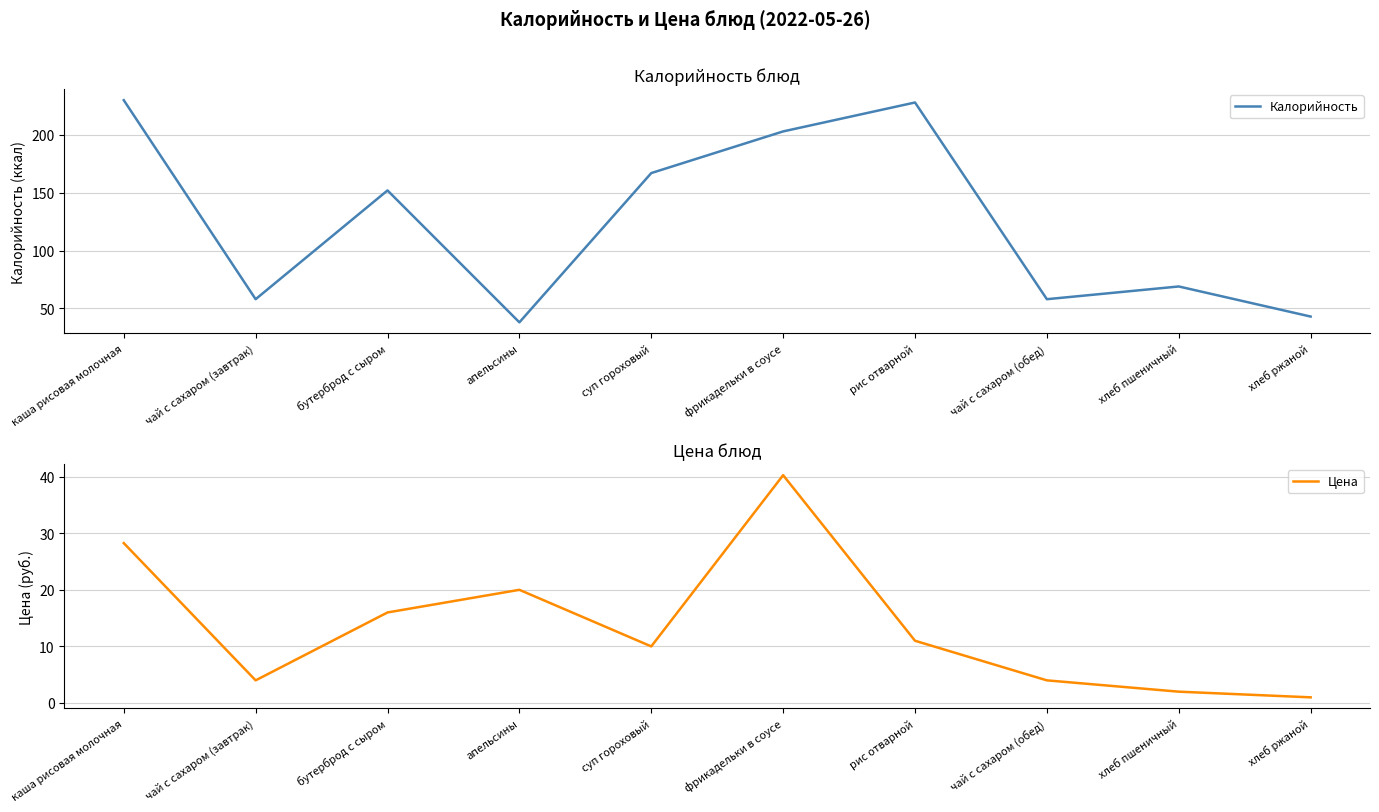

Rank the categories by Цена value from lowest to highest.

хлеб ржаной, хлеб пшеничный, чай с сахаром (завтрак), чай с сахаром (обед), суп гороховый, рис отварной, бутерброд с сыром, апельсины, каша рисовая молочная, фрикадельки в соусе